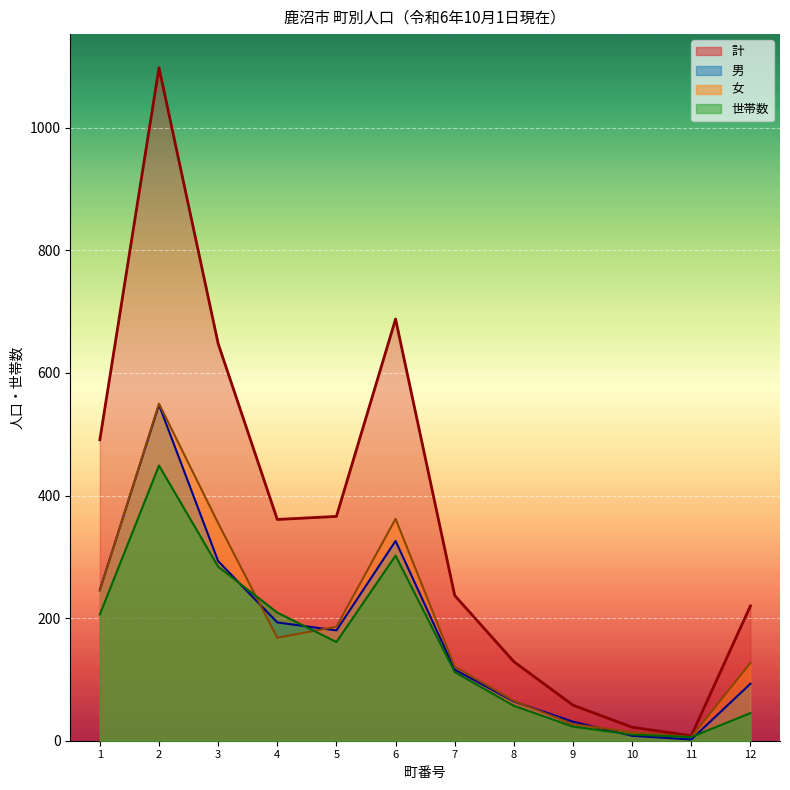

What is the maximum value for 女?

550